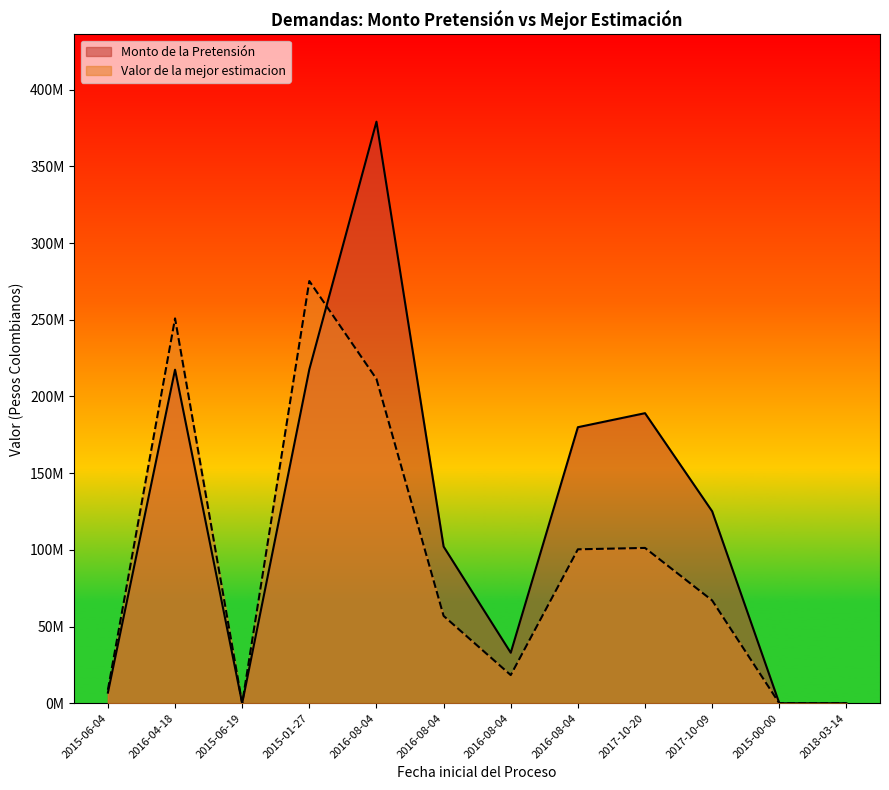

List the series in order of their overall mean, highest first.

Monto de la Pretensión, Valor de la mejor estimacion